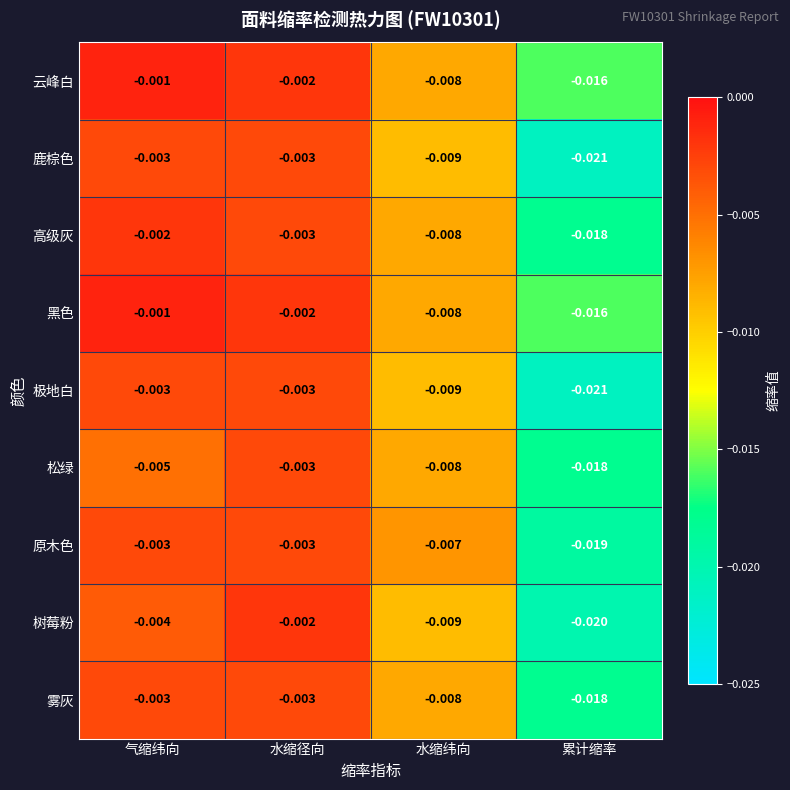

List the labels in order of 云峰白 value, smallest first.

累计缩率, 水缩纬向, 水缩径向, 气缩纬向